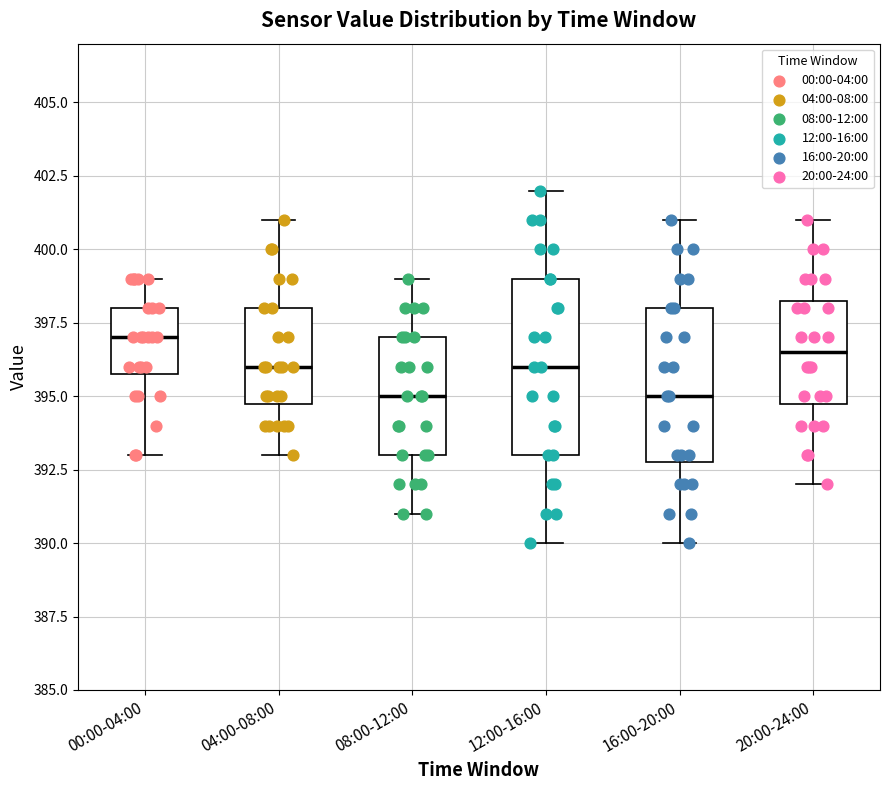

Which box is the tallest, from its lower edge to its upper edge?

12:00-16:00